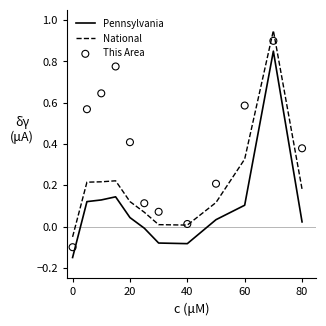

At how many categories does at least one series exceed 0?

11